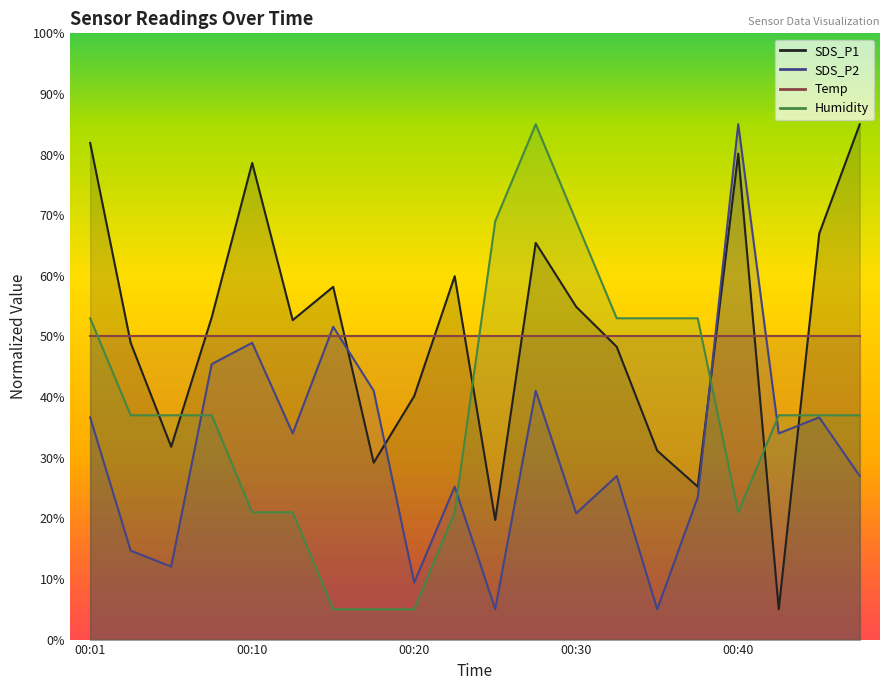

True or false: Humidity and SDS_P1 intersect in this chart.

True